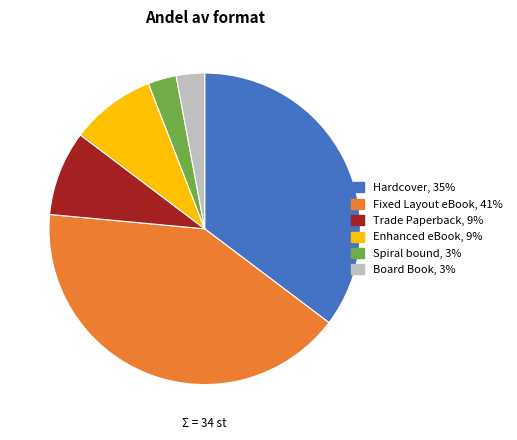

Is there any slice that represents more than half of the pie?

No